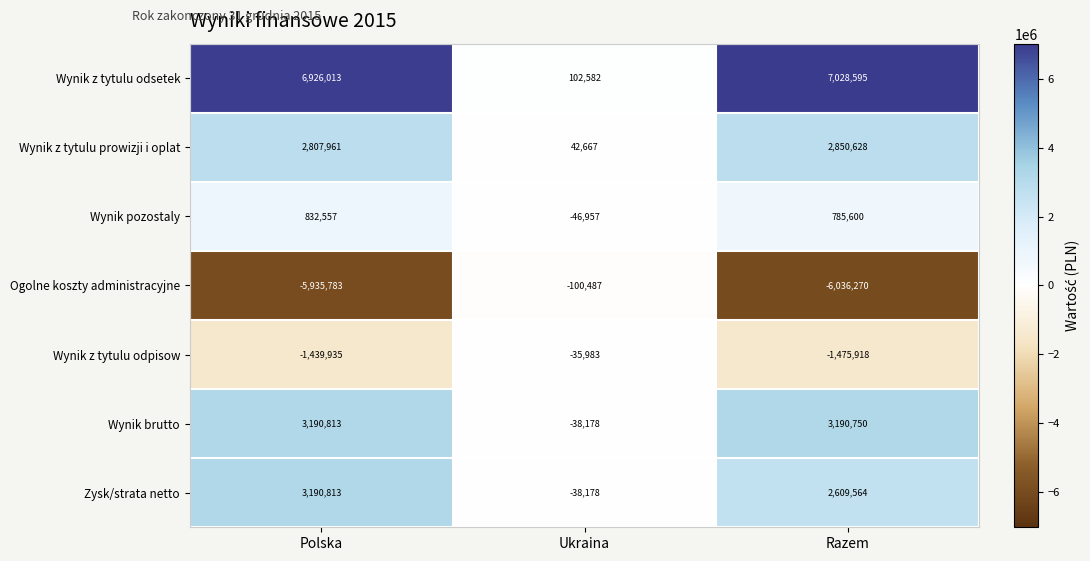

How many distinct data groups are displayed?

7